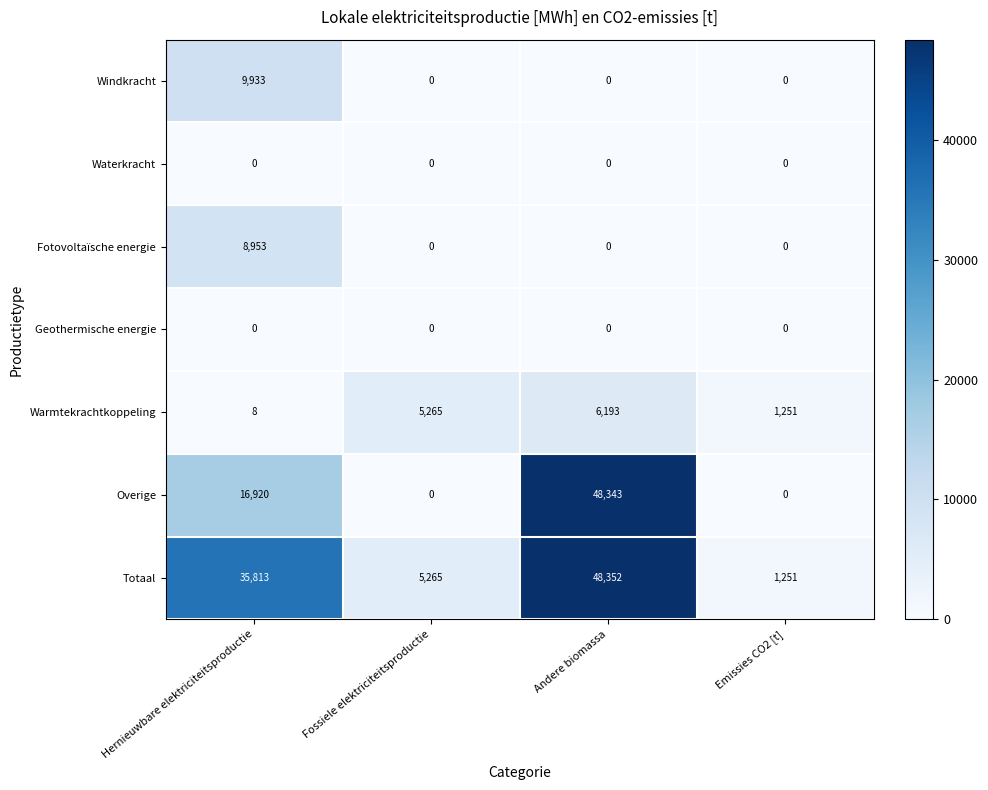

The value of Fotovoltaïsche energie at Andere biomassa is -3437. True or false?

False